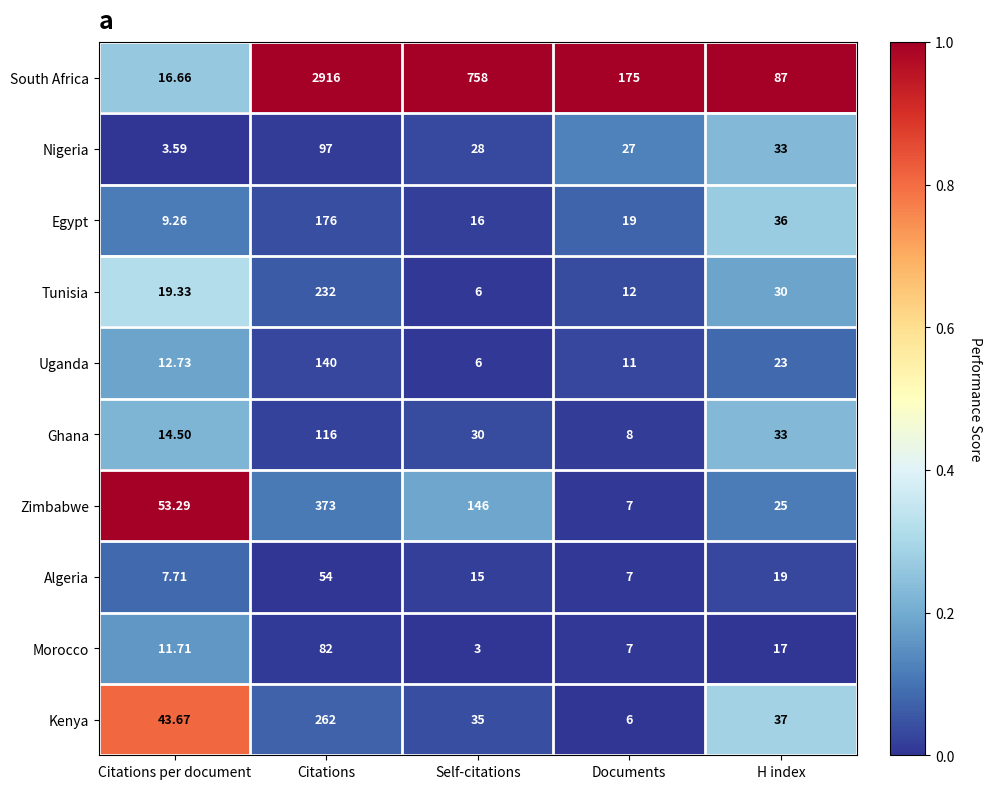

Which series has the largest total across all categories?

South Africa